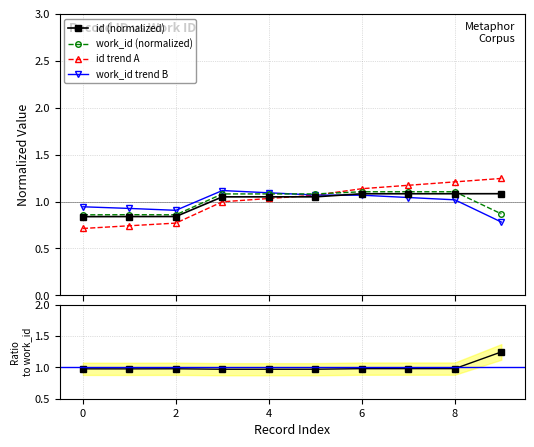

Is the value of id (normalized) at 10 greater than the value of work_id trend B at 9?

Yes